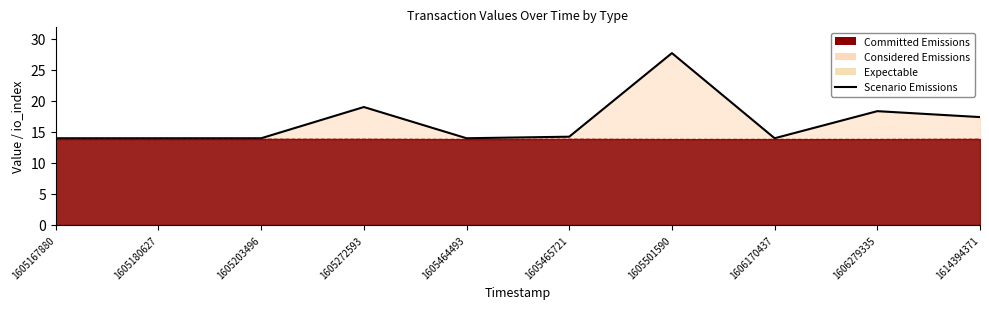

Read the value at 1605465721.

14.2